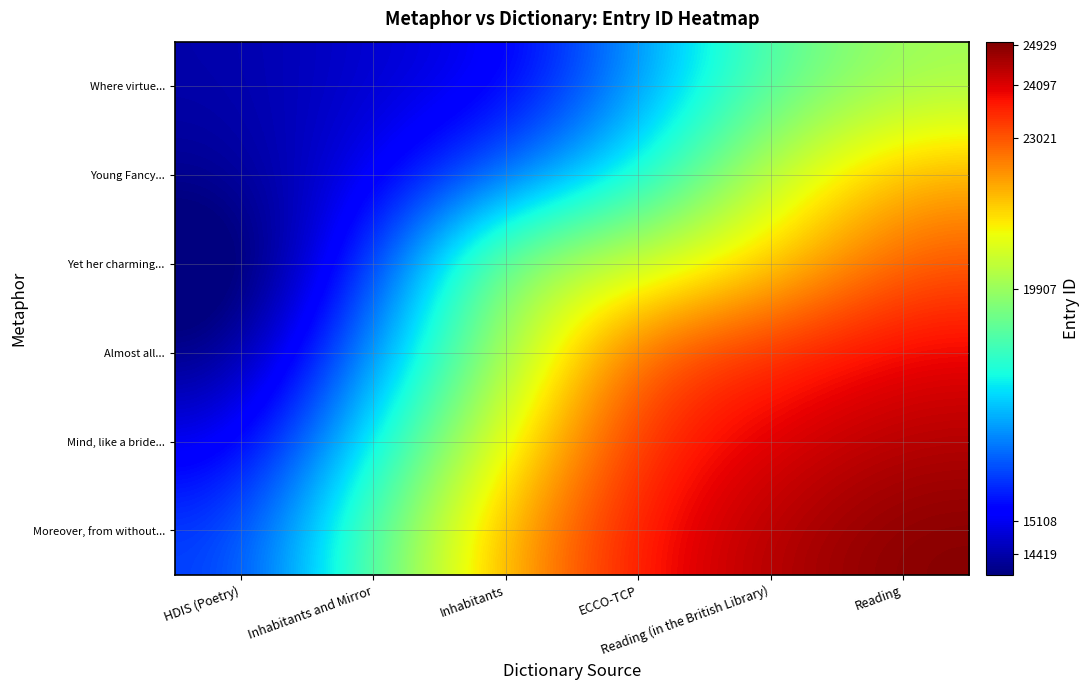

What is the total value across all series at ECCO-TCP?

125821